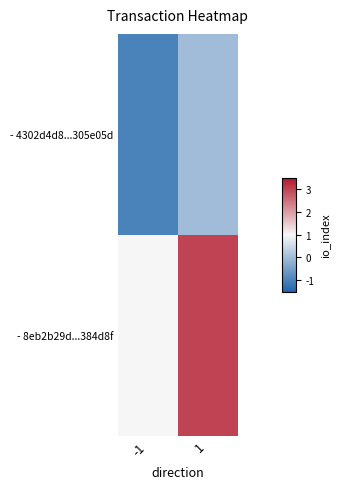

List the series in order of their overall mean, lowest first.

- 4302d4d8...305e05d, - 8eb2b29d...384d8f